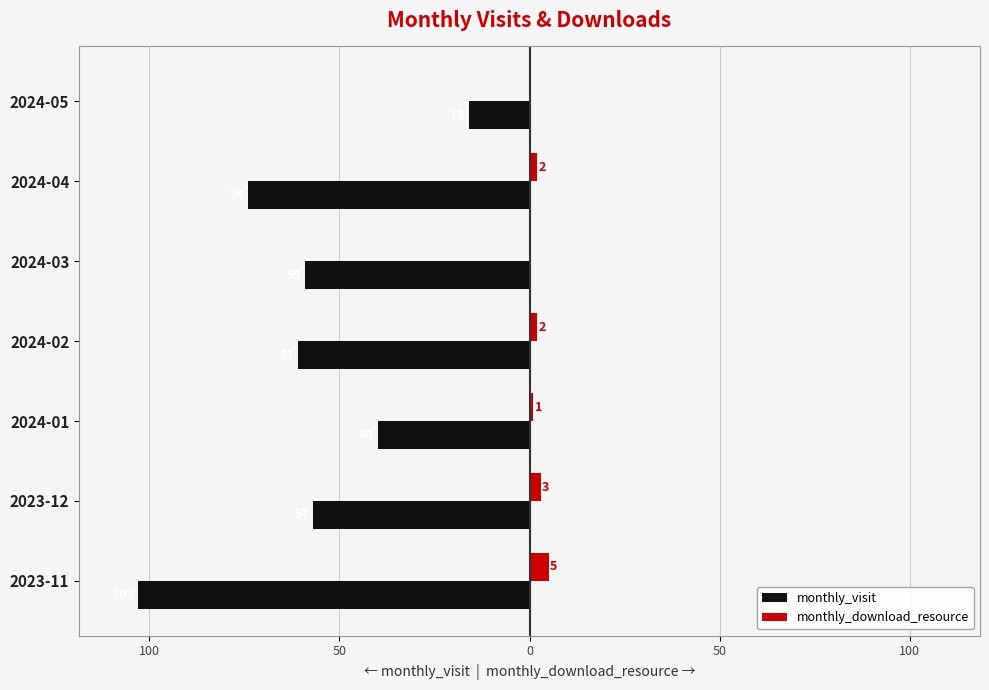

What are all the series names shown in the legend?

monthly_visit, monthly_download_resource